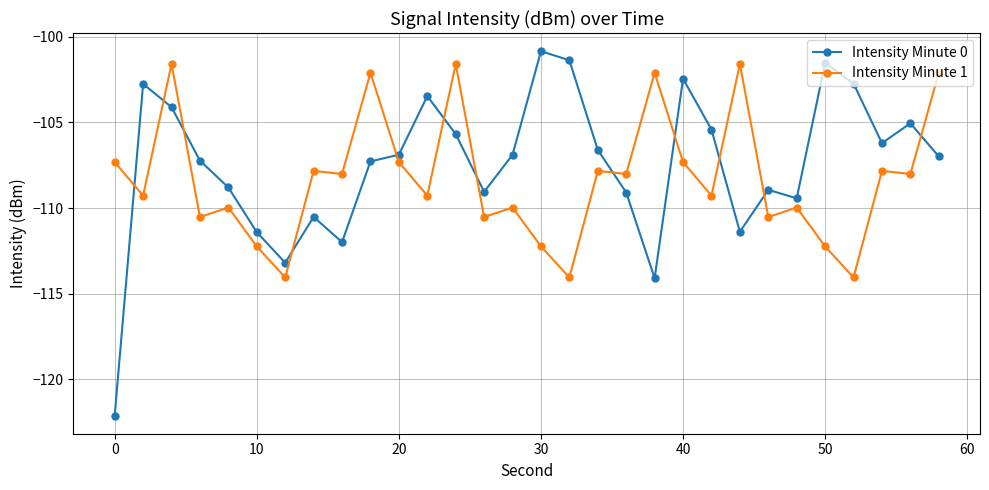

Which series has the widest spread of values?

Intensity Minute 0